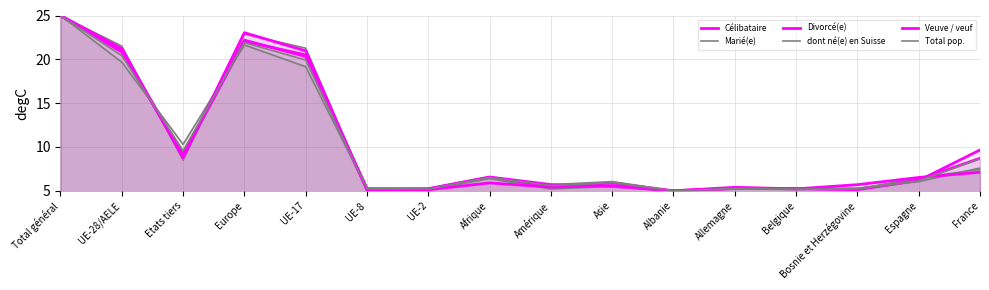

What is the value of the Célibataire point at the 12th from the left?

5.3